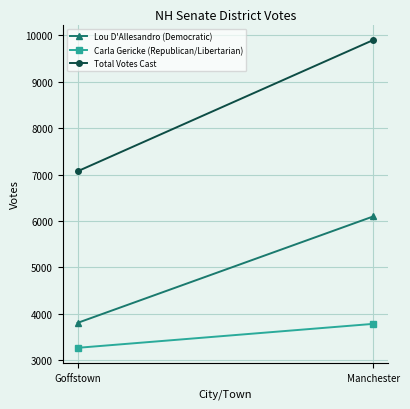

List the series in order of their peak value, lowest first.

Carla Gericke (Republican/Libertarian), Lou D'Allesandro (Democratic), Total Votes Cast